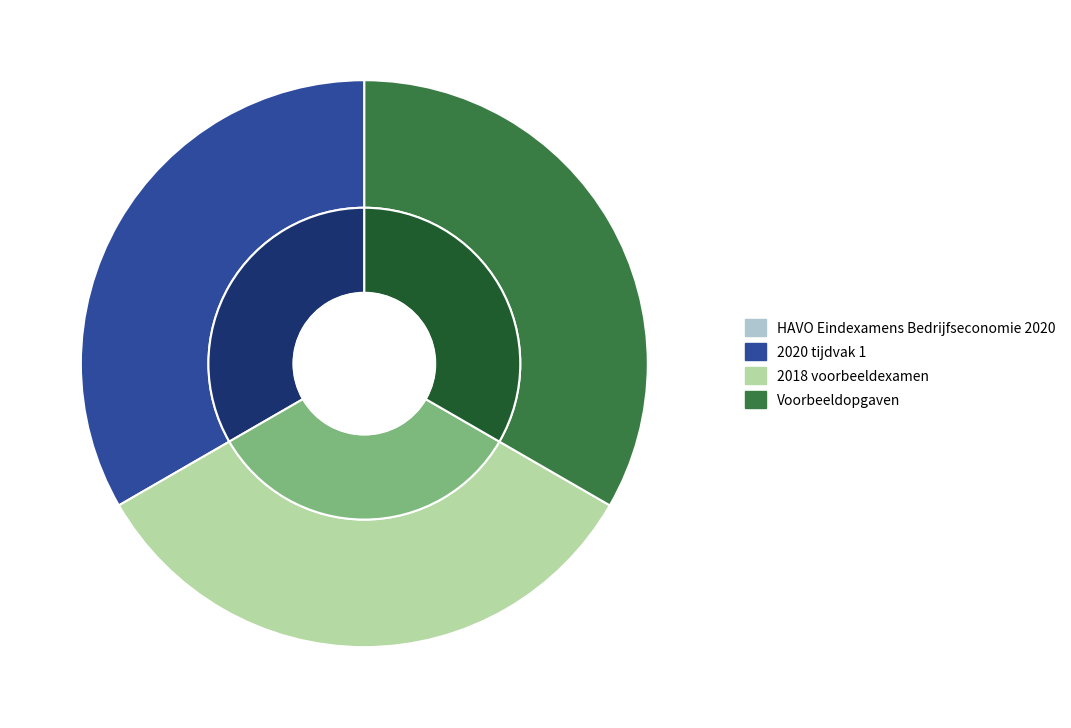

To the nearest percent, what is the combined percentage of 2018 voorbeeldexamen and 2020 tijdvak 1?

67%